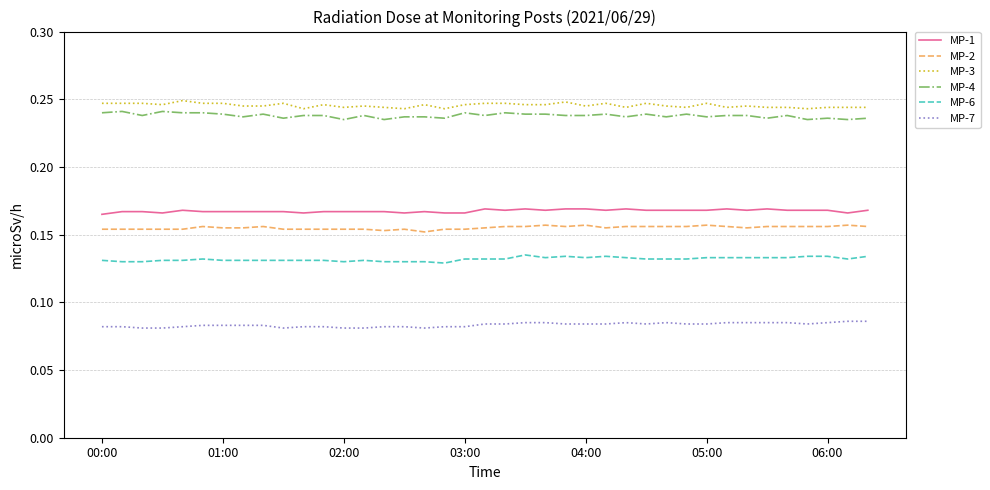

True or false: MP-2 and MP-6 cross at least once.

False